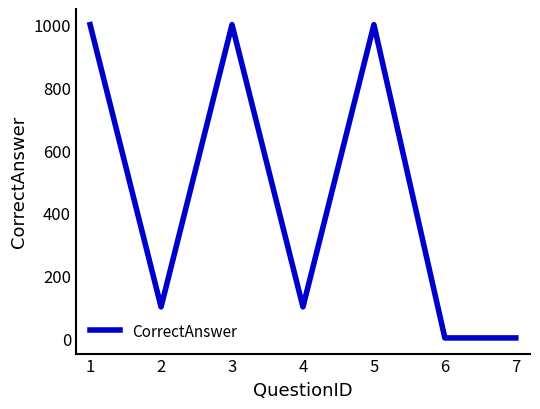

How many values are below 100?

2